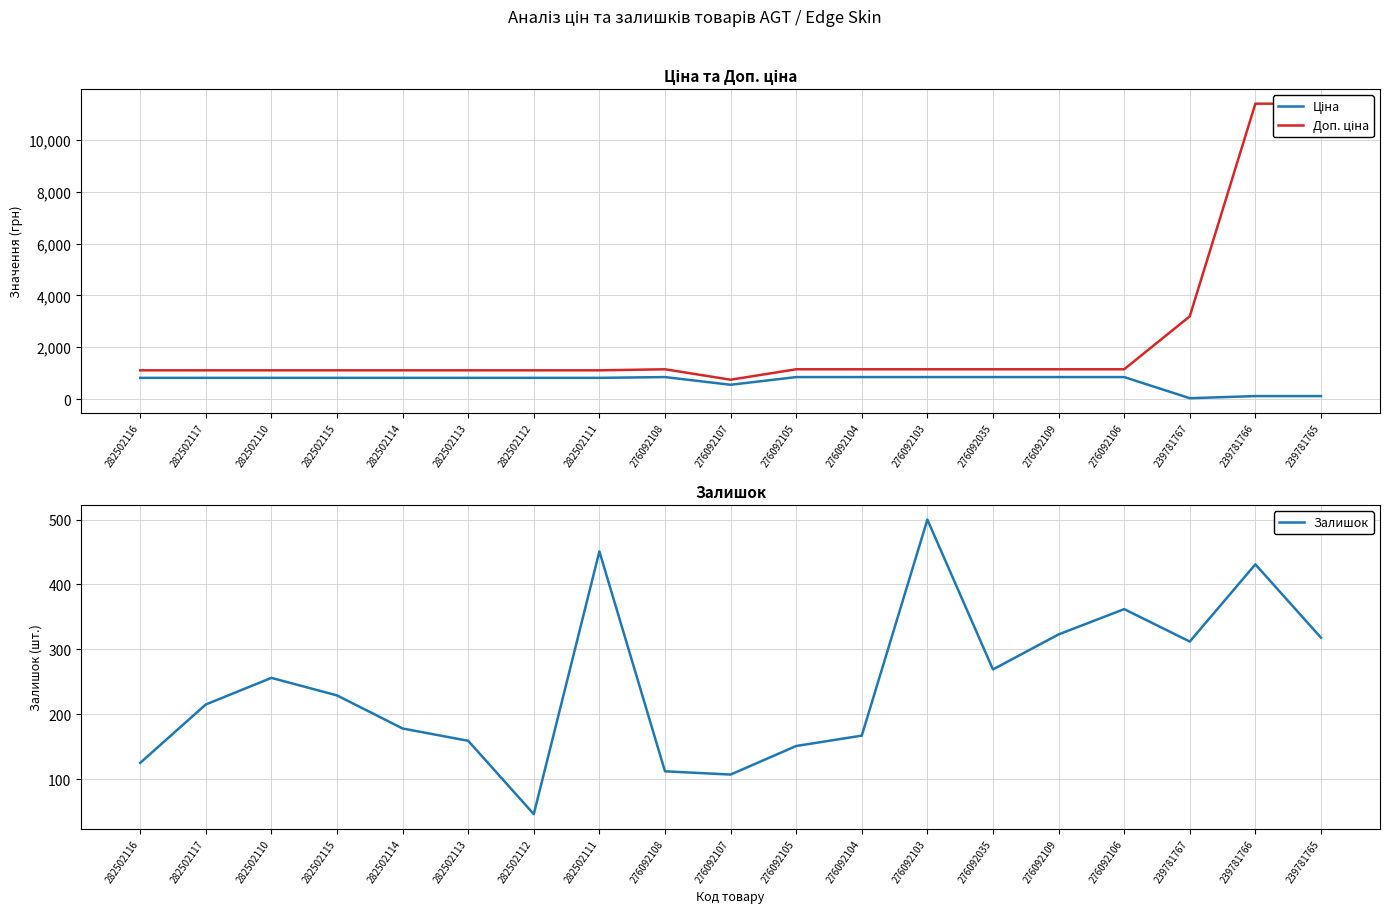

List the labels in order of Залишок value, smallest first.

282502112, 276092107, 276092108, 282502116, 276092105, 282502113, 276092104, 282502114, 282502117, 282502115, 282502110, 276092035, 239781767, 239781765, 276092109, 276092106, 239781766, 282502111, 276092103